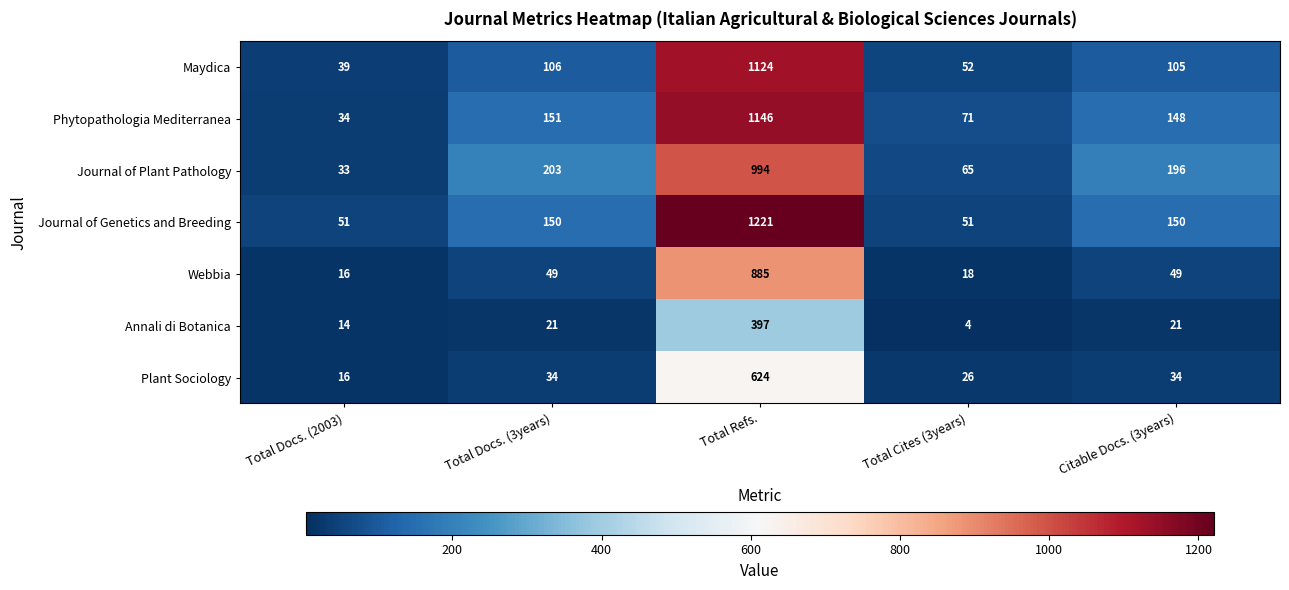

What is the minimum value for Journal of Plant Pathology?

33